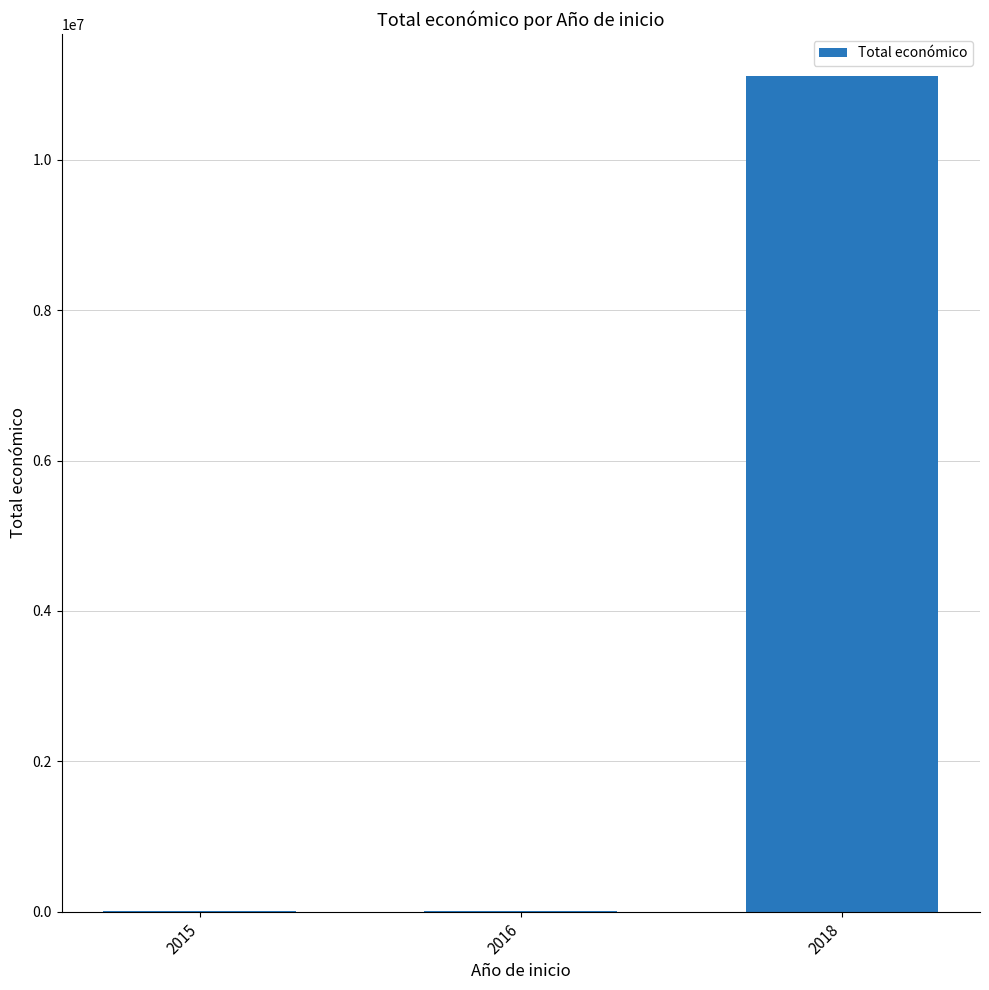

The value at 2018 is 11120341. True or false?

True